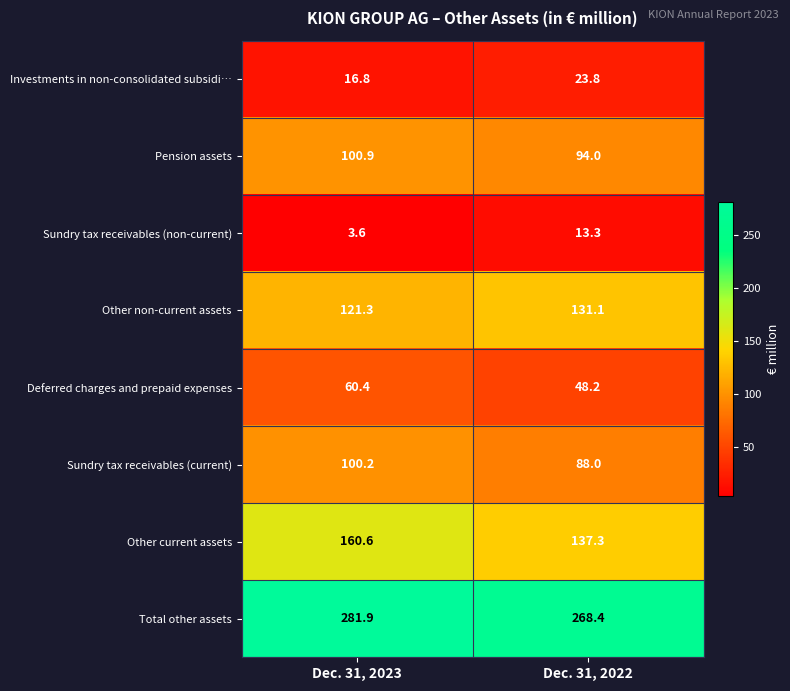

What is the difference between the Pension assets values at Dec. 31, 2023 and Dec. 31, 2022?

6.9